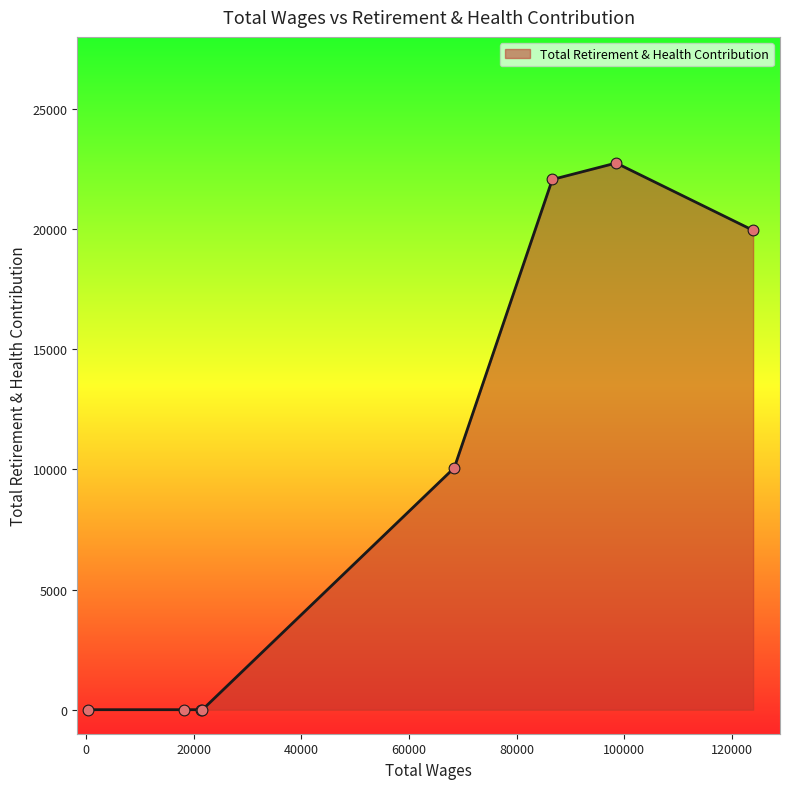

True or false: there are more than 0 points higher than both neighbors.

True